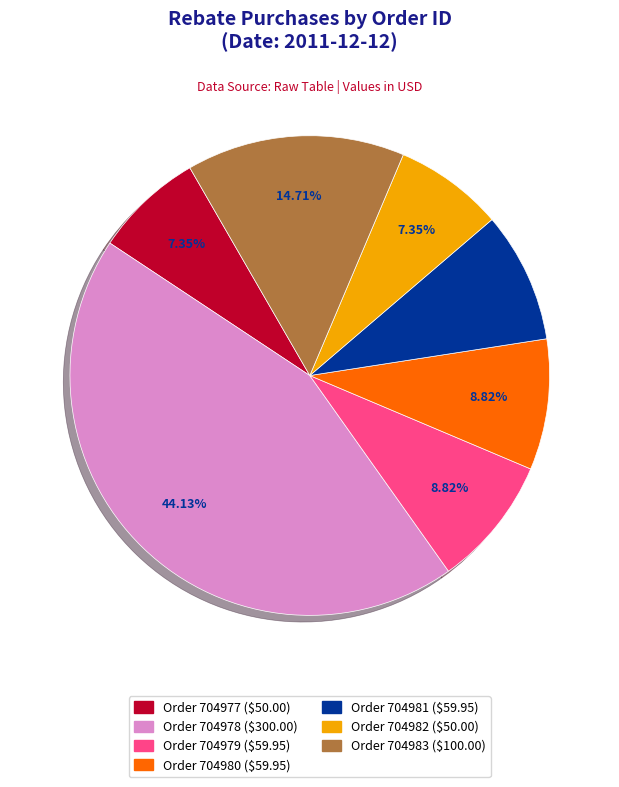

Is there a majority slice in this chart?

No